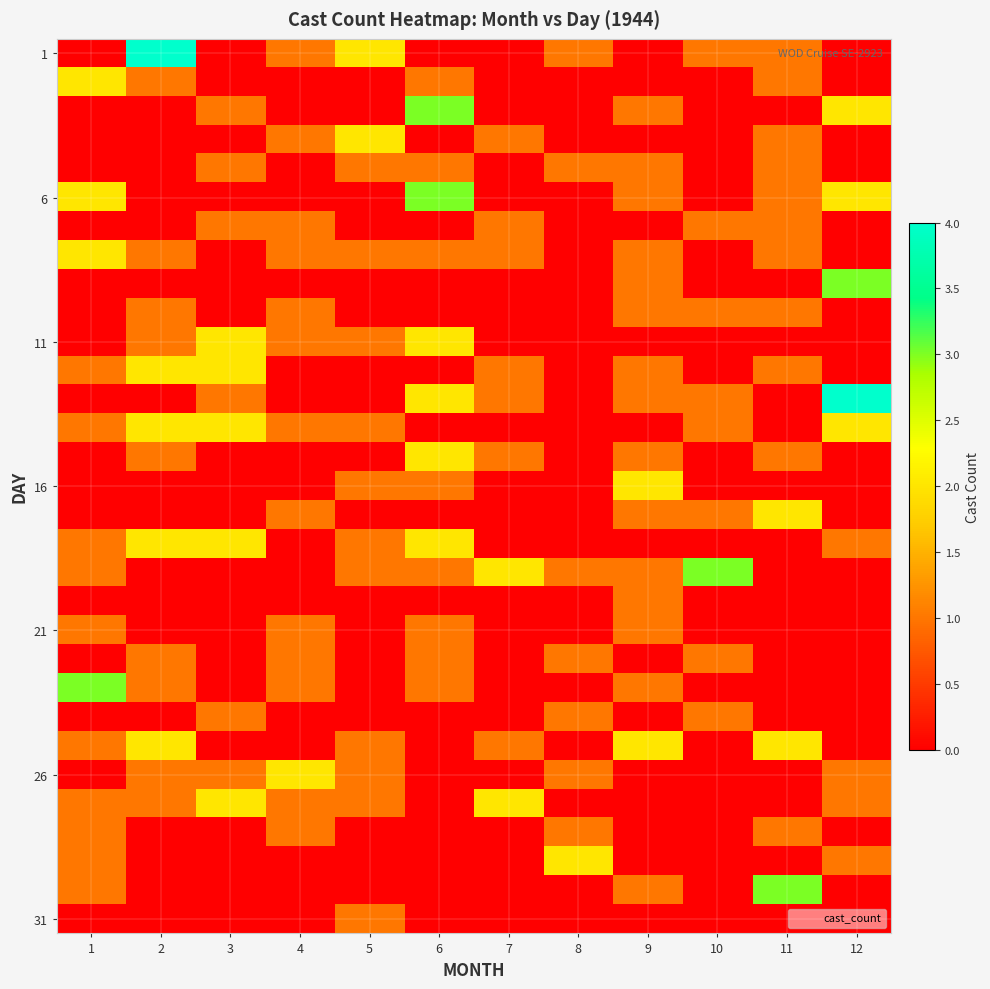

Count the number of categories in the chart.

12